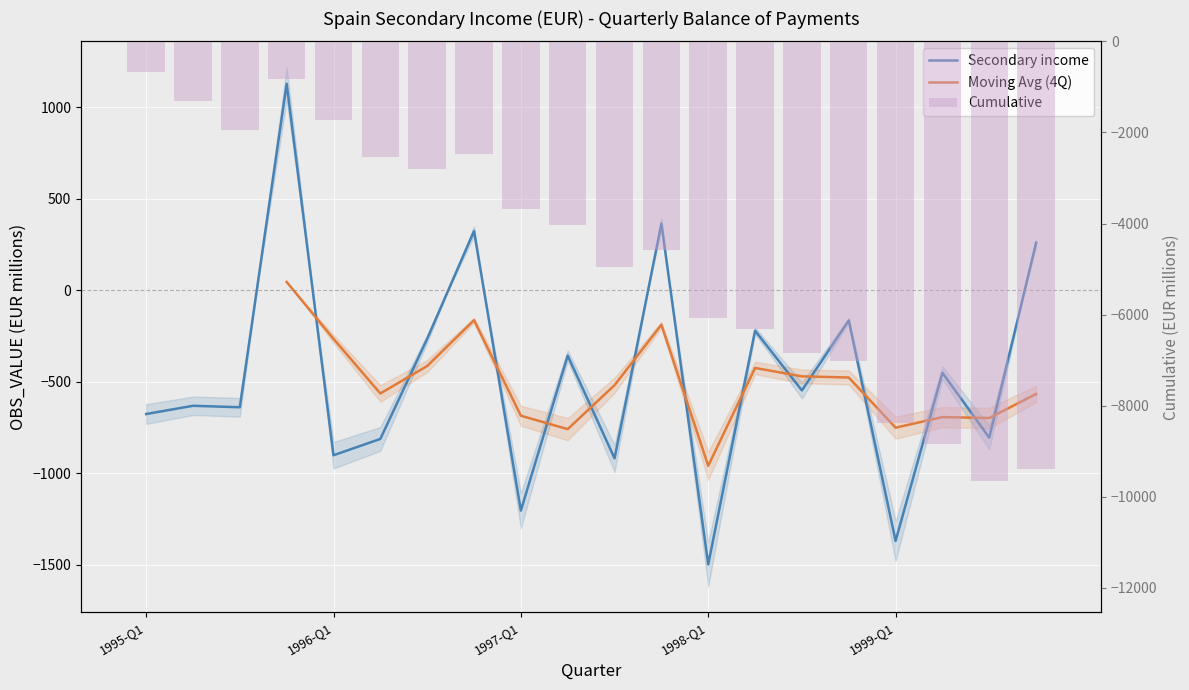

How many series are shown in this chart?

3